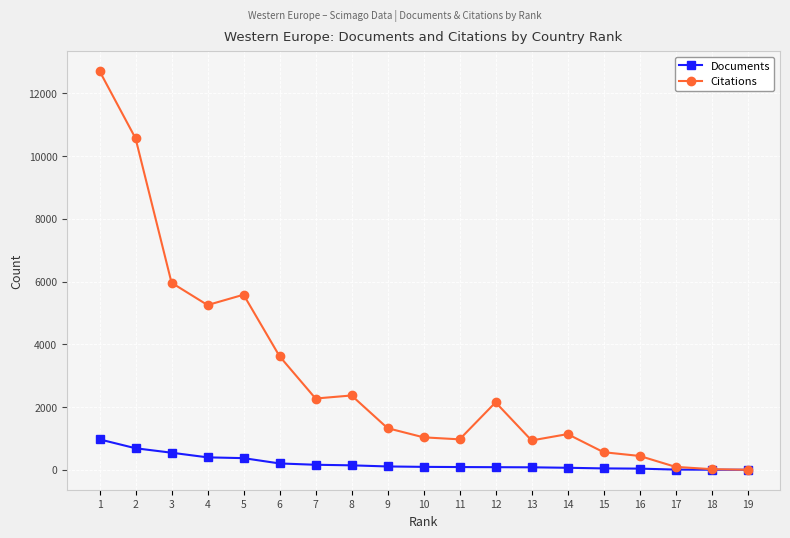

What is the maximum value shown in the chart?

12708